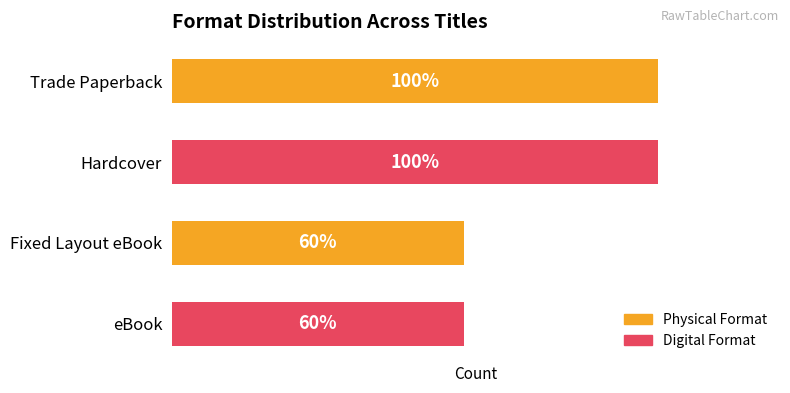

Are the bars grouped side by side (vs. stacked)?

No